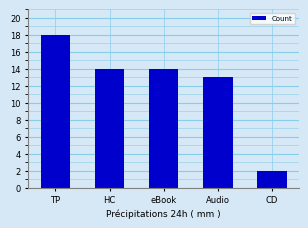

Reading left to right, extract all data points from this chart.

TP=18	HC=14	eBook=14	Audio=13	CD=2